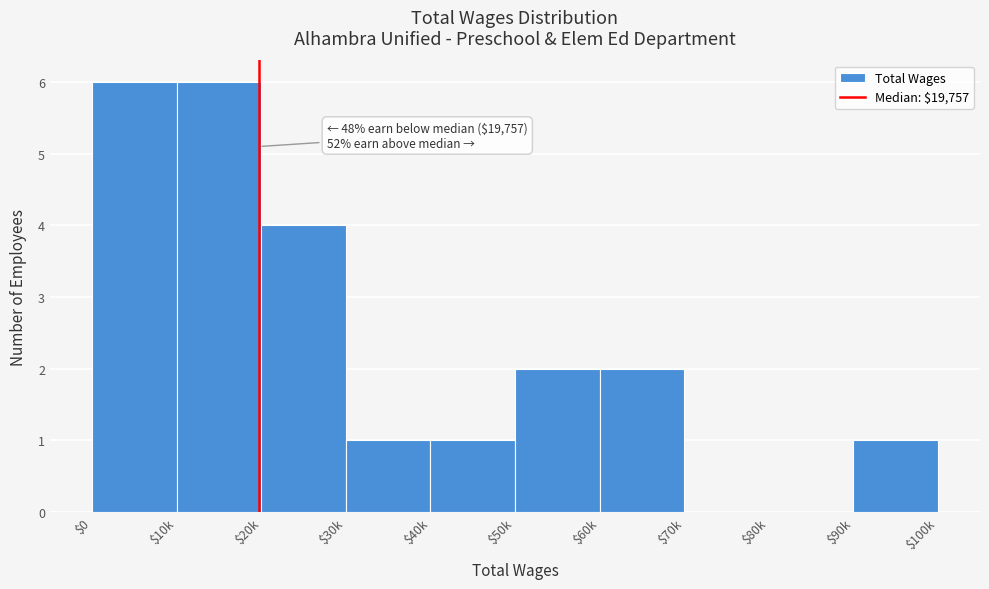

What is the sum of all values?

23